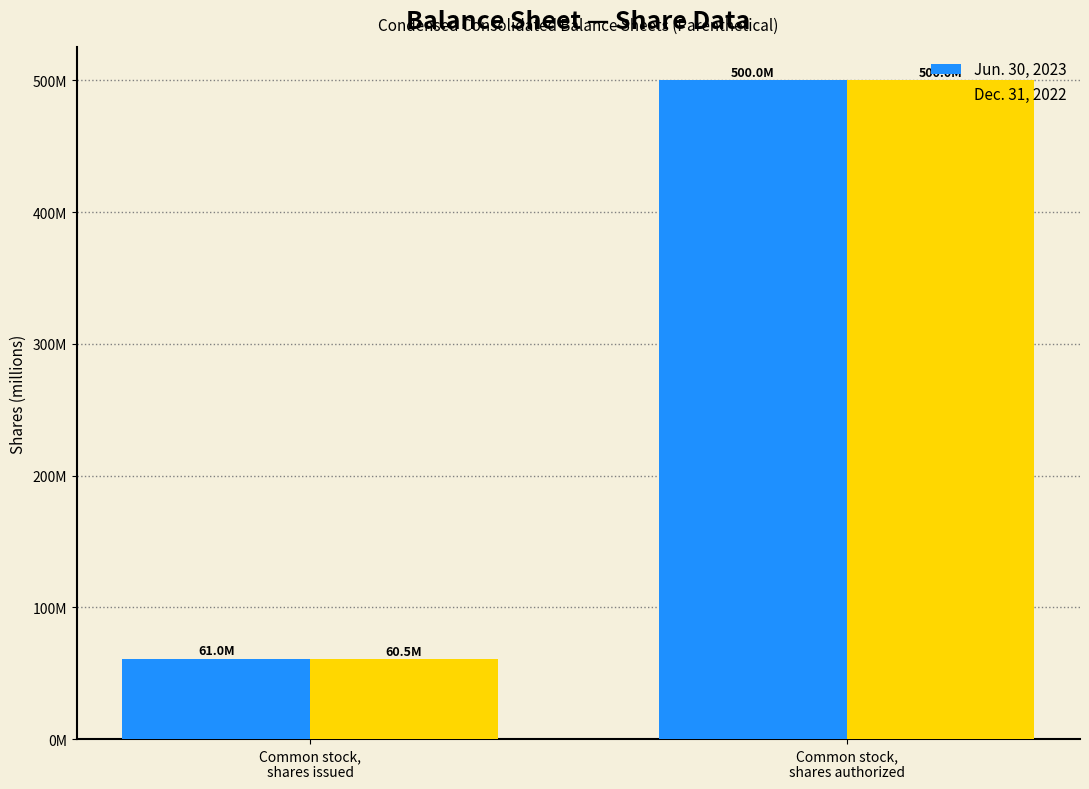

Rank the categories by Jun. 30, 2023 value from highest to lowest.

Common stock,
shares authorized, Common stock,
shares issued